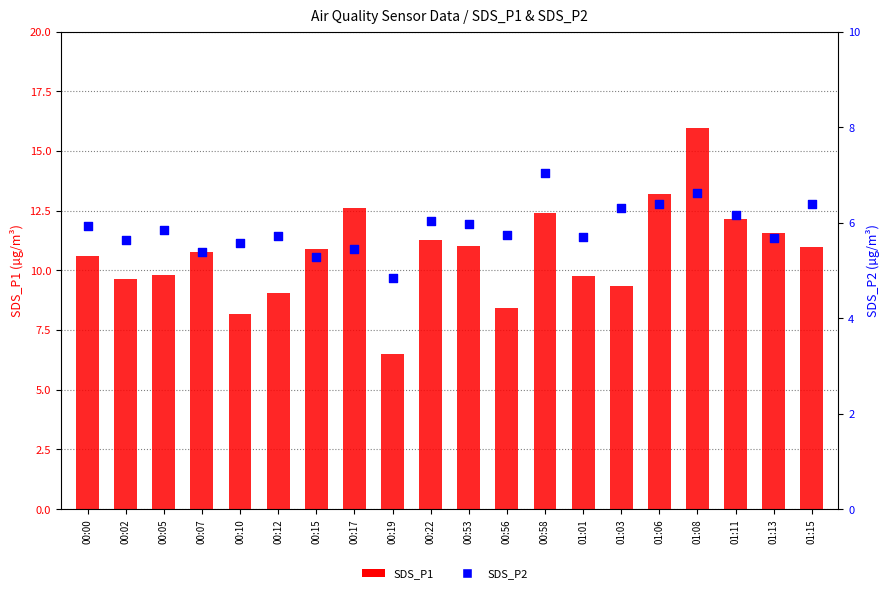

Which series has the widest spread of Y values?

SDS_P1